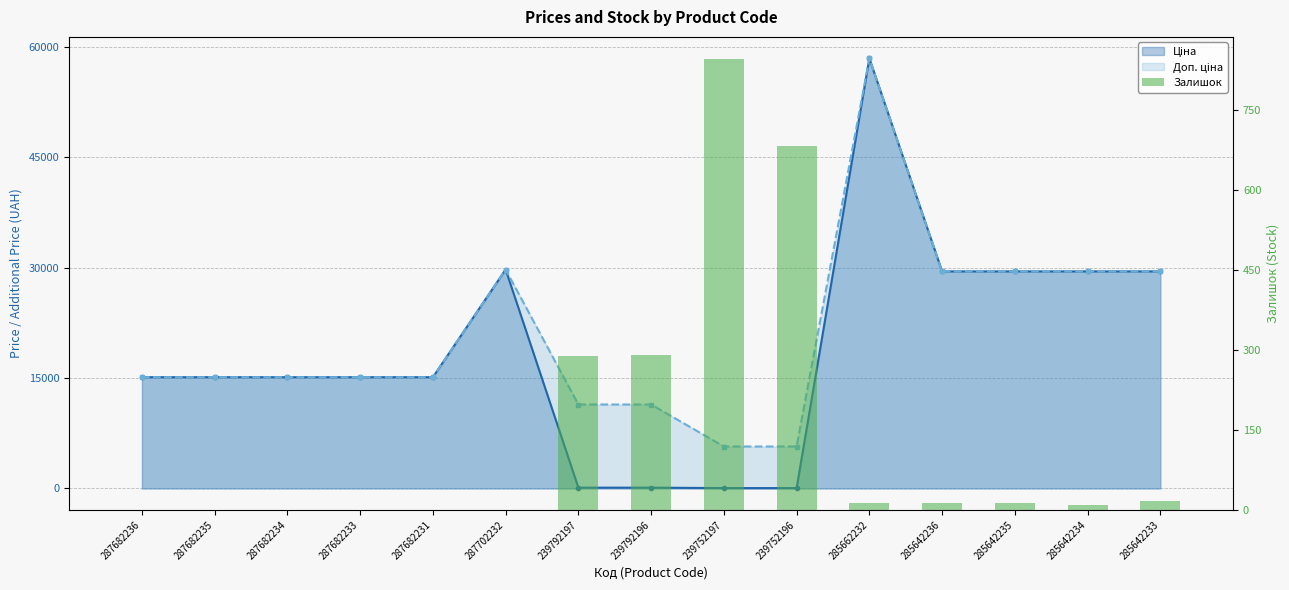

At which category does the chart reach its minimum across all series?

287682236